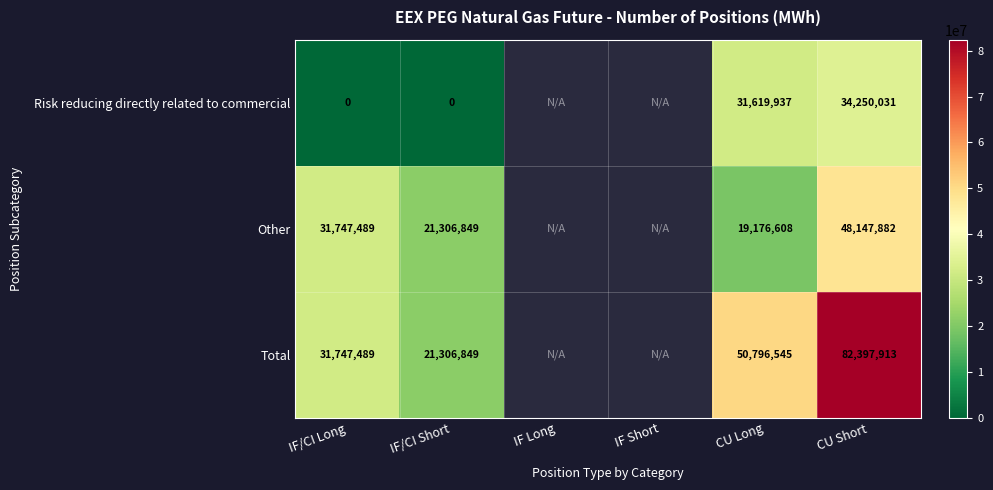

Rank the series at CU Short from lowest to highest value.

Risk reducing directly related to commercial, Other, Total